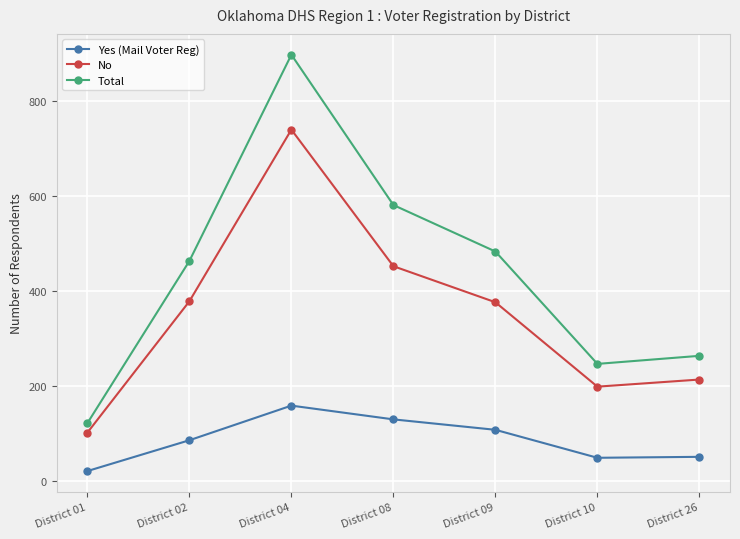

At District 08, list the series in order from smallest to largest.

Yes (Mail Voter Reg), No, Total